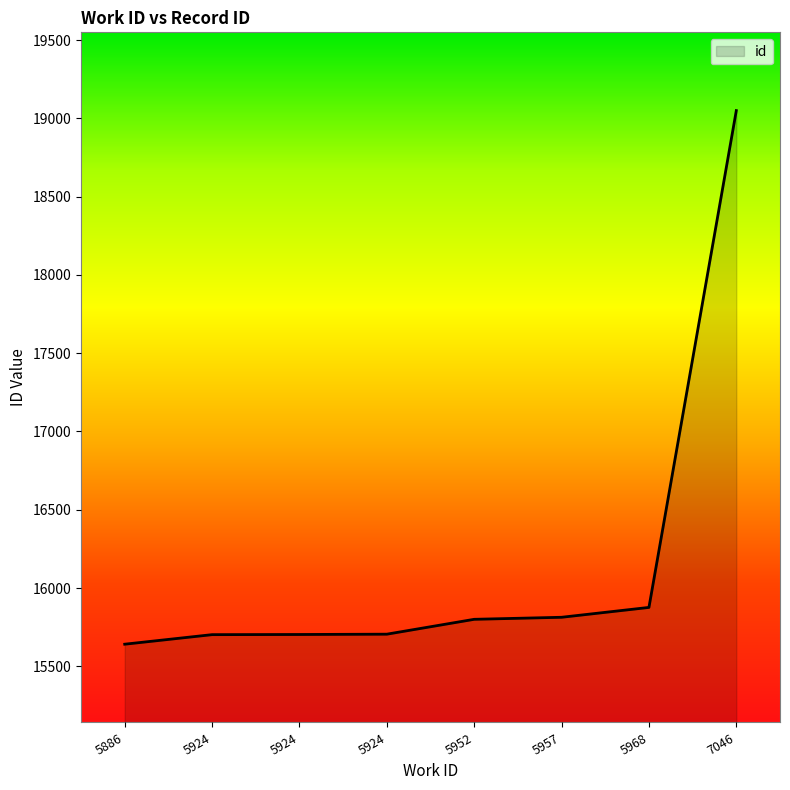

Does the chart display data point markers on the line(s)?

No